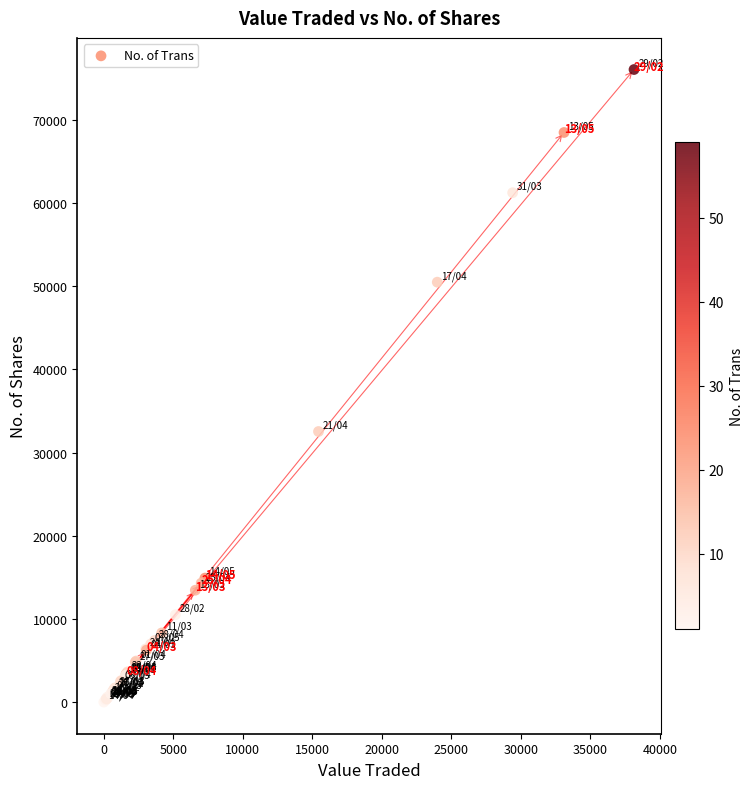

What Y value in the scatter plot is closest to 38038?

32543